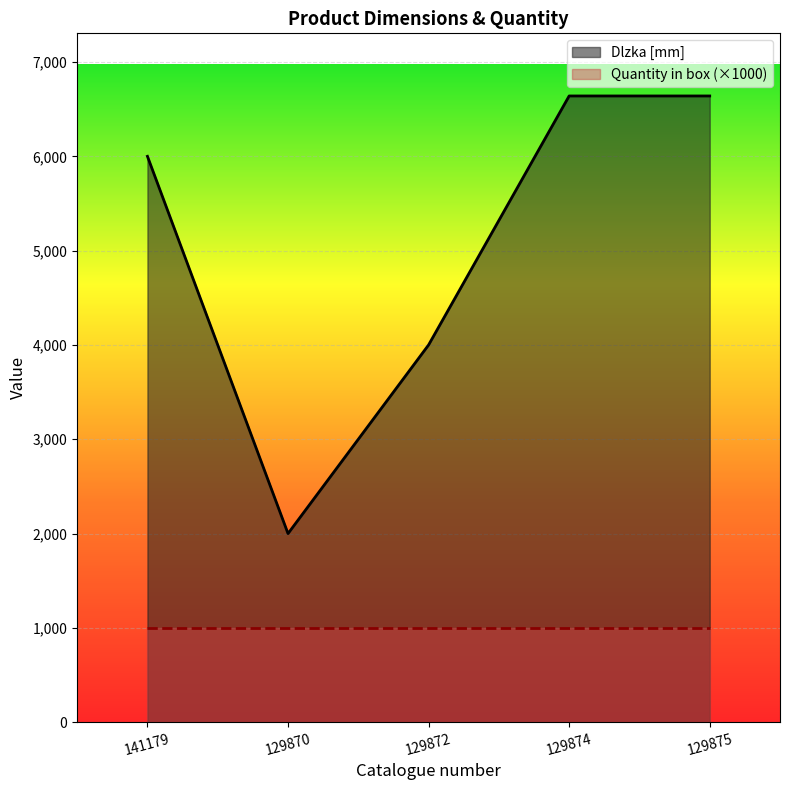

What is the greatest value displayed?

6640